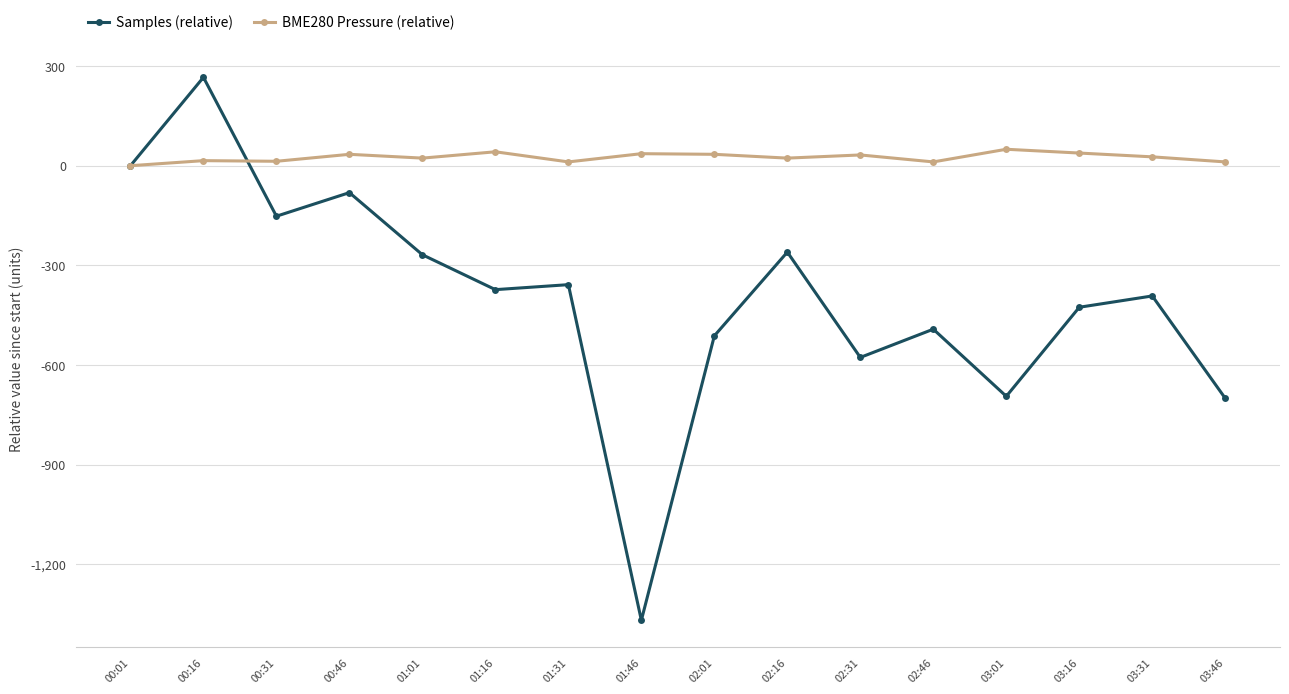

What is the total value across all series at 02:46?

-480.6